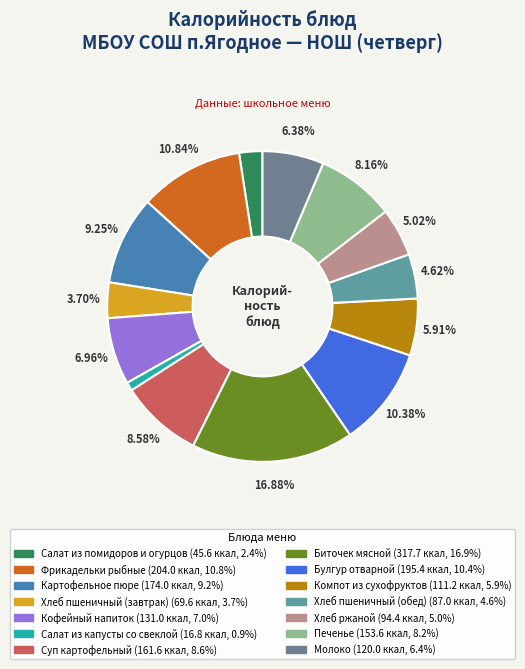

Which has a higher value, Булгур отварной or Биточек мясной?

Биточек мясной